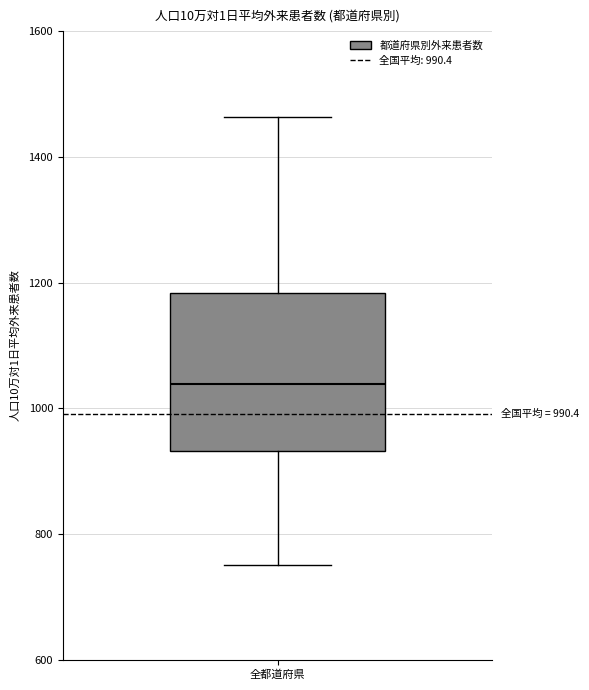

Read this box plot against the y-axis: the position of the median line, the range covered by the box, and the ends of both whiskers. The values are not printed on the chart, so give them approximately, as read against the axis.

median 1040, box 940 to 1180, whiskers 760 to 1460